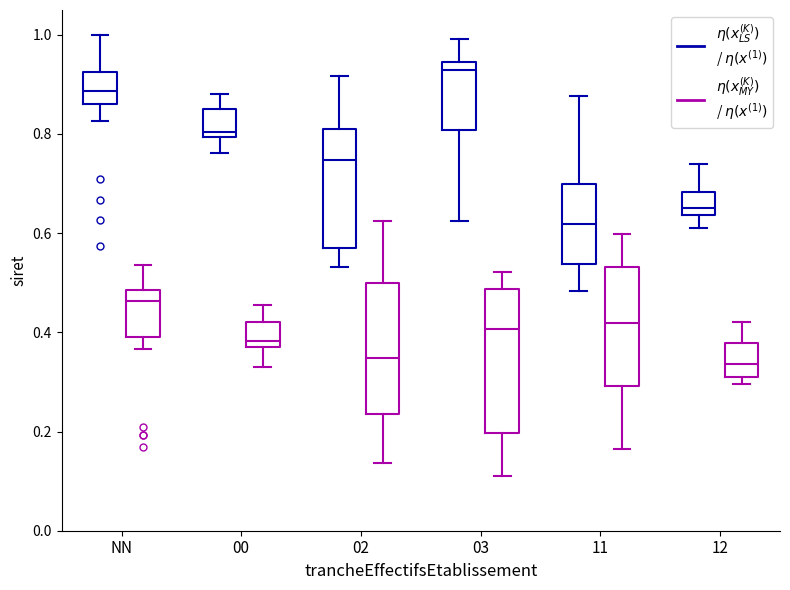

Reading left to right, transcribe this box plot: for each box, give where its median line is, the range the box spans, and where its two whiskers end, as read against the y-axis. The values are not printed on the chart, so give them approximately, as read against the axis.

NN ($\eta(x_{LS}^{(K)})$ / $\eta(x^{(1)})$): median 0.88, box 0.86 to 0.92, whiskers 0.82 to 1.00
NN ($\eta(x_{MY}^{(K)})$ / $\eta(x^{(1)})$): median 0.46, box 0.40 to 0.48, whiskers 0.36 to 0.54
00 ($\eta(x_{LS}^{(K)})$ / $\eta(x^{(1)})$): median 0.80 (just above the box's lower edge), box 0.80 to 0.86, whiskers 0.76 to 0.88
00 ($\eta(x_{MY}^{(K)})$ / $\eta(x^{(1)})$): median 0.38, box 0.36 to 0.42, whiskers 0.34 to 0.46
02 ($\eta(x_{LS}^{(K)})$ / $\eta(x^{(1)})$): median 0.74, box 0.58 to 0.82, whiskers 0.54 to 0.92
02 ($\eta(x_{MY}^{(K)})$ / $\eta(x^{(1)})$): median 0.34, box 0.24 to 0.50, whiskers 0.14 to 0.62
03 ($\eta(x_{LS}^{(K)})$ / $\eta(x^{(1)})$): median 0.92, box 0.80 to 0.94, whiskers 0.62 to 1.00
03 ($\eta(x_{MY}^{(K)})$ / $\eta(x^{(1)})$): median 0.40, box 0.20 to 0.48, whiskers 0.10 to 0.52
11 ($\eta(x_{LS}^{(K)})$ / $\eta(x^{(1)})$): median 0.62, box 0.54 to 0.70, whiskers 0.48 to 0.88
11 ($\eta(x_{MY}^{(K)})$ / $\eta(x^{(1)})$): median 0.42, box 0.30 to 0.54, whiskers 0.16 to 0.60
12 ($\eta(x_{LS}^{(K)})$ / $\eta(x^{(1)})$): median 0.66, box 0.64 to 0.68, whiskers 0.60 to 0.74
12 ($\eta(x_{MY}^{(K)})$ / $\eta(x^{(1)})$): median 0.34, box 0.30 to 0.38, whiskers 0.30 (just below the box's lower edge) to 0.42